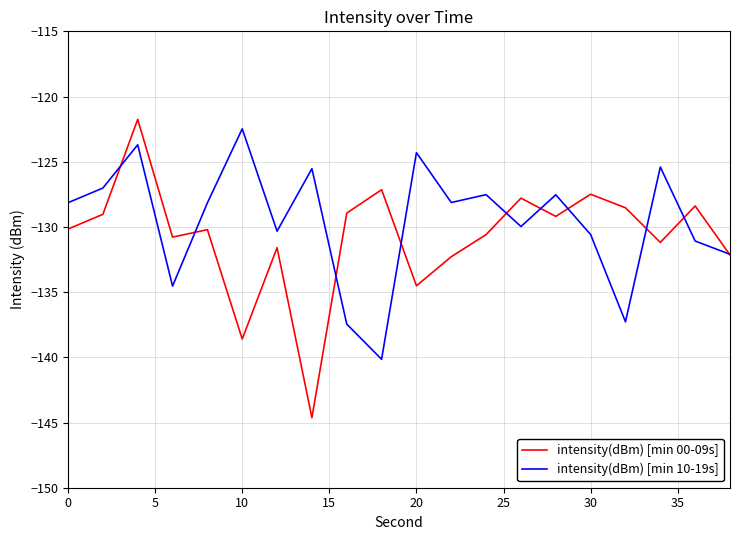

What is the greatest value displayed?

-121.8